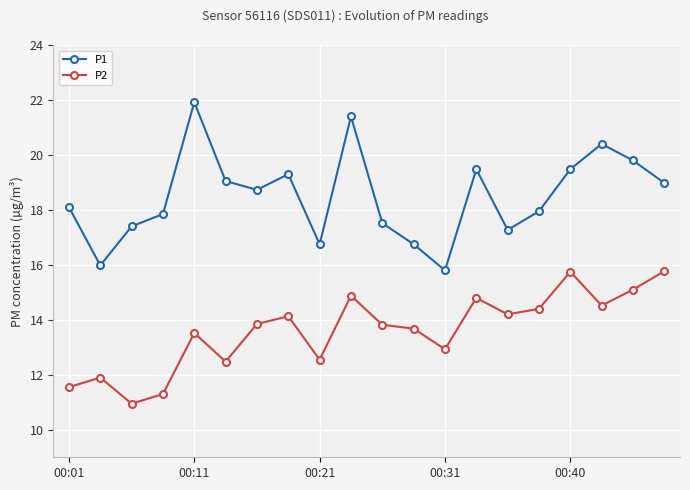

What is the difference between the maximum and minimum values in the P2 series?

4.8